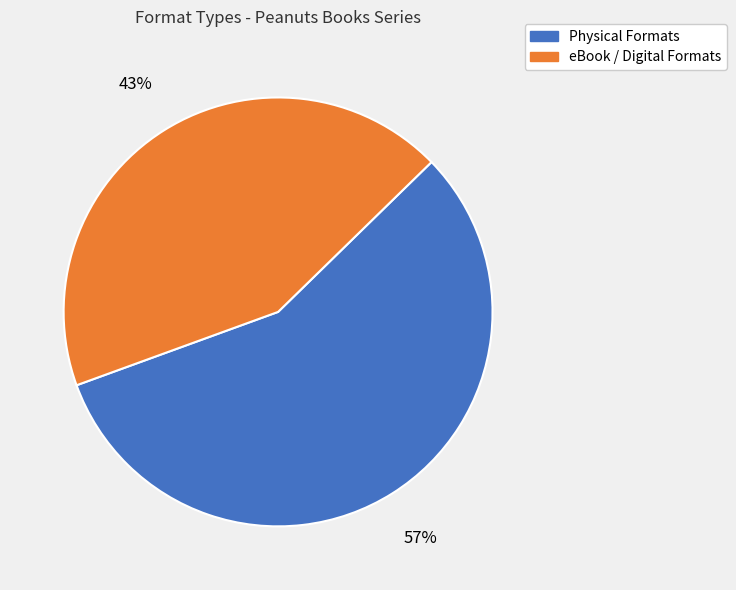

To the nearest percent, what is the average slice percentage?

50%